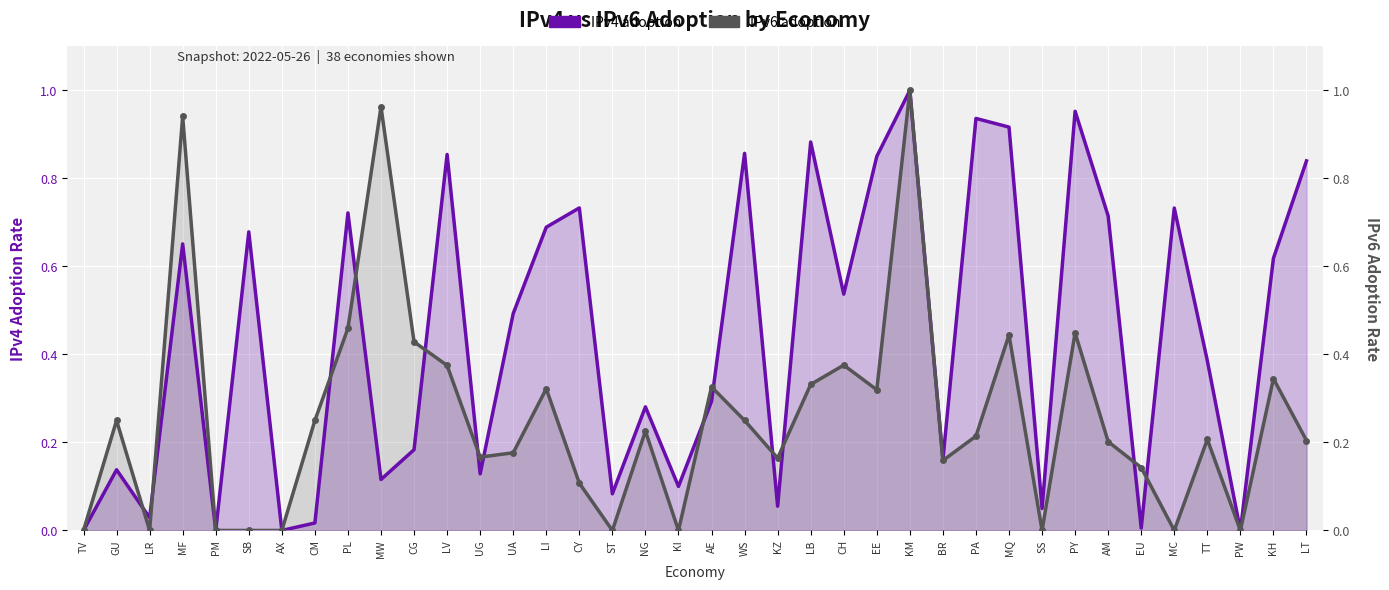

Which series ends up on top after the final intersection of IPv4 adoption and IPv6 adoption?

IPv4 adoption